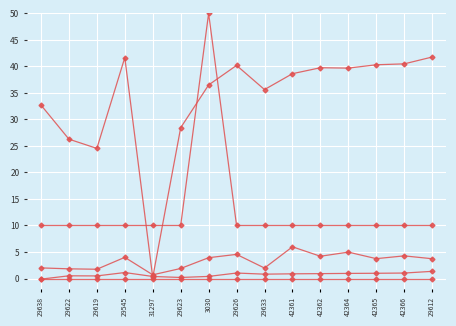

Between 29626 and 3030, which is larger?

29626